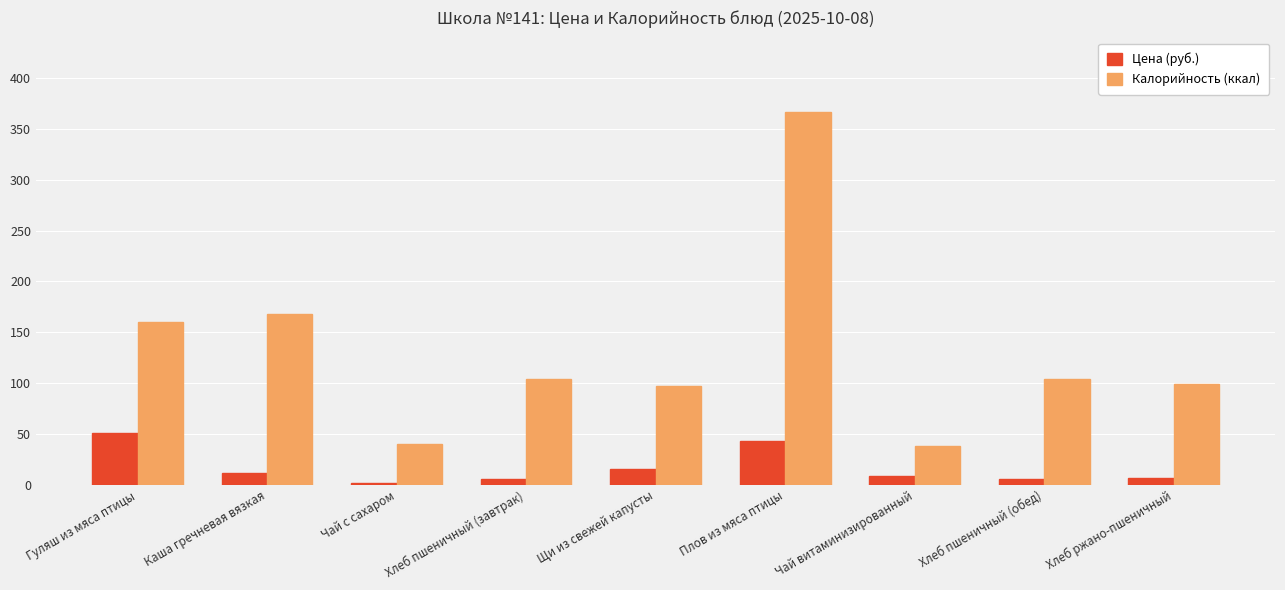

Which category has the lowest value in the Цена (руб.) series?

Чай с сахаром